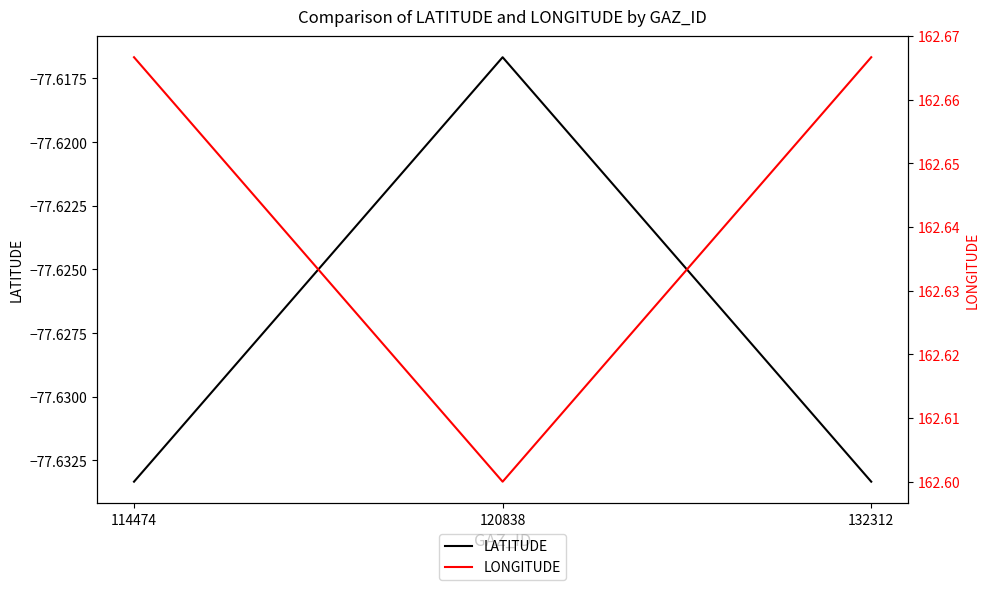

At which label does LATITUDE reach its minimum?

114474